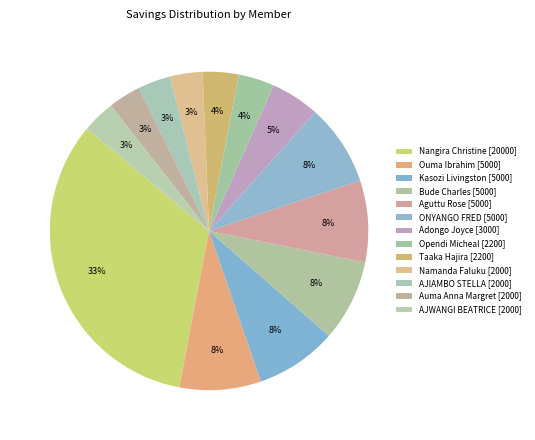

How many slices are in this pie chart?

13